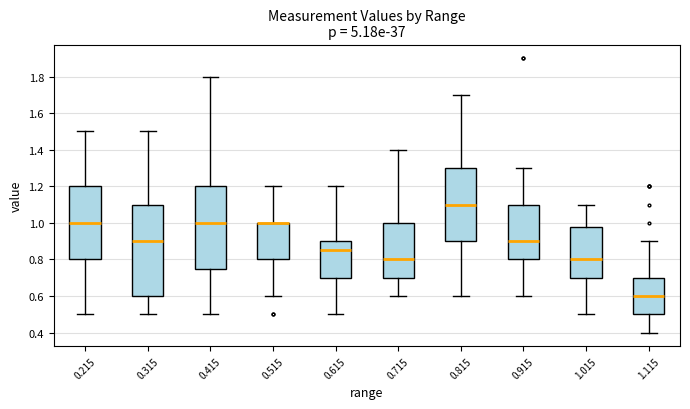

Comparing the boxes themselves (not the whiskers), which one is the tallest?

0.315